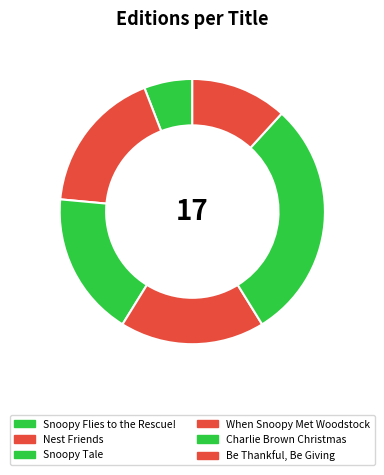

Which slice is the largest?

Charlie Brown Christmas